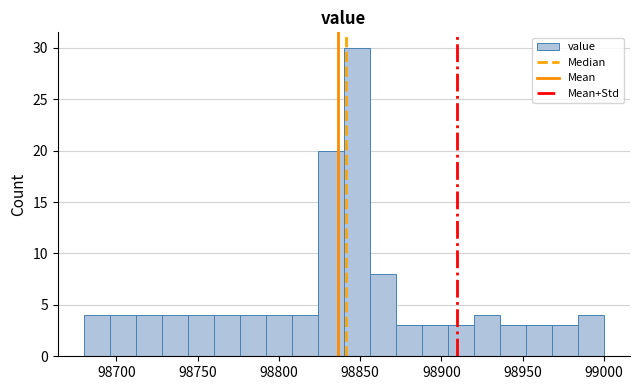

Around what value on the x-axis is the tallest bar? Give the approximate position of its centre, as read against the axis.

98850